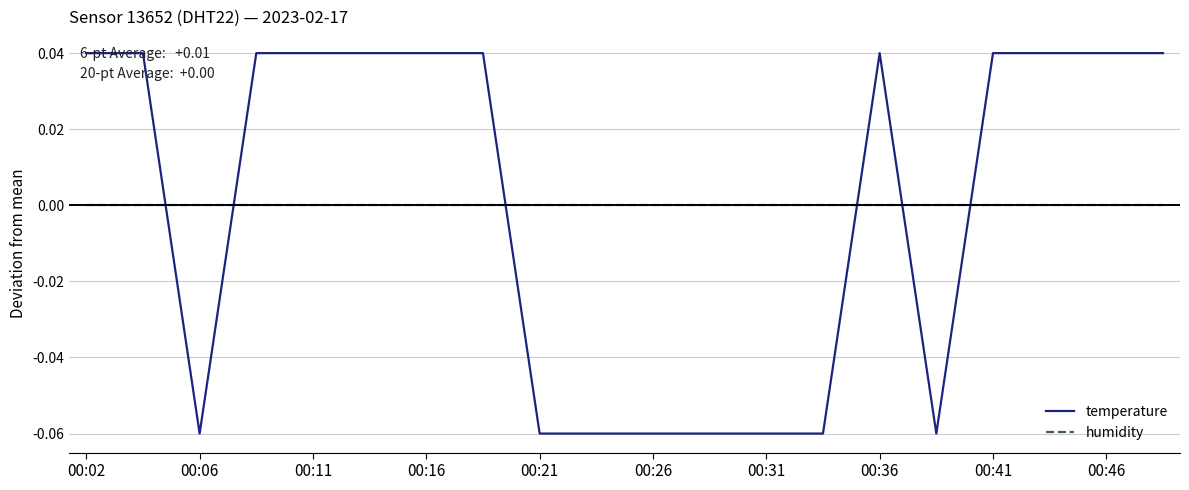

After their last crossing, which series has the higher values: humidity or temperature?

temperature